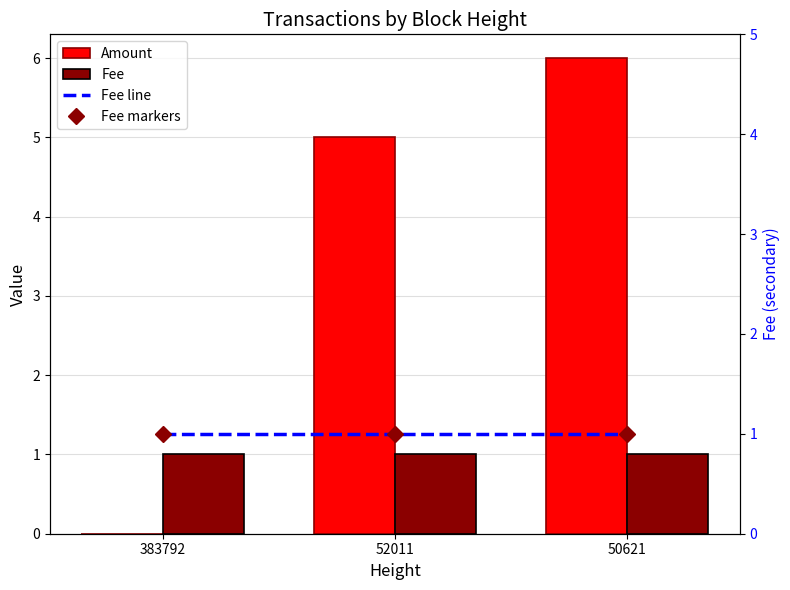

Reading right to left, list all the values displayed in this chart.

Amount: 6	5	0
Fee: 1	1	1
Fee line: 1	1	1
Fee markers: 1	1	1